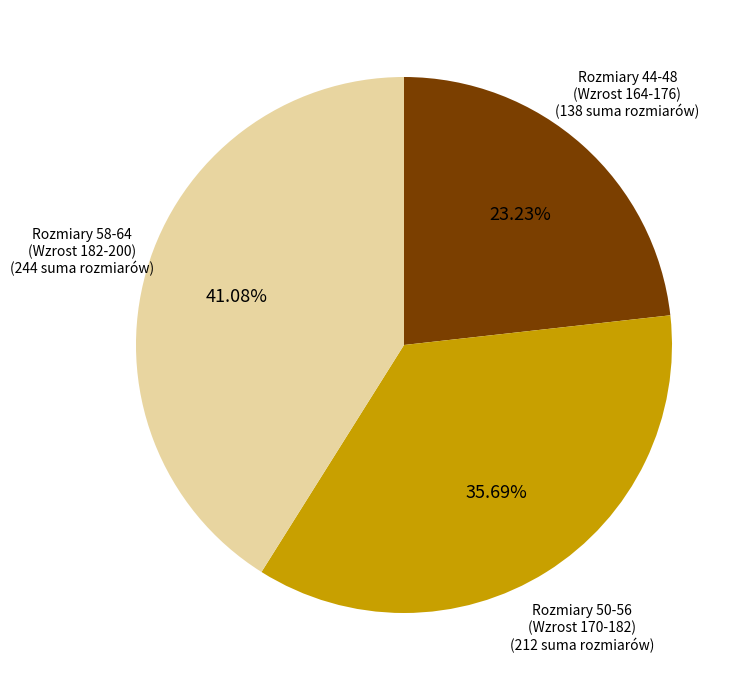

To the nearest percent, what is the average slice percentage?

33%